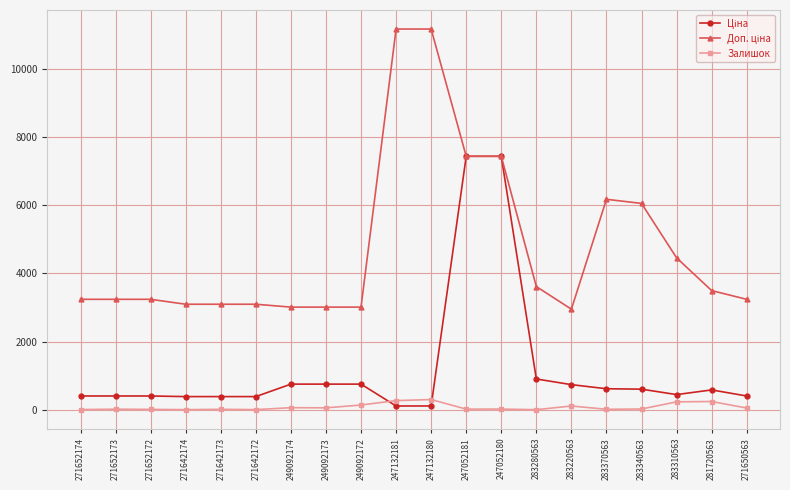

What is the difference between the maximum and minimum values in the Залишок series?

297.0